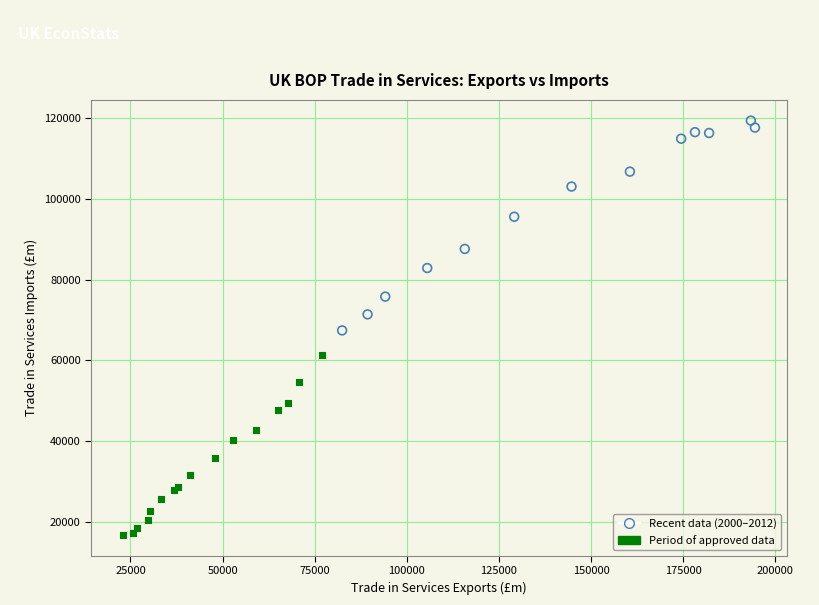

Which series contains the highest Y value?

Recent data (2000–2012)